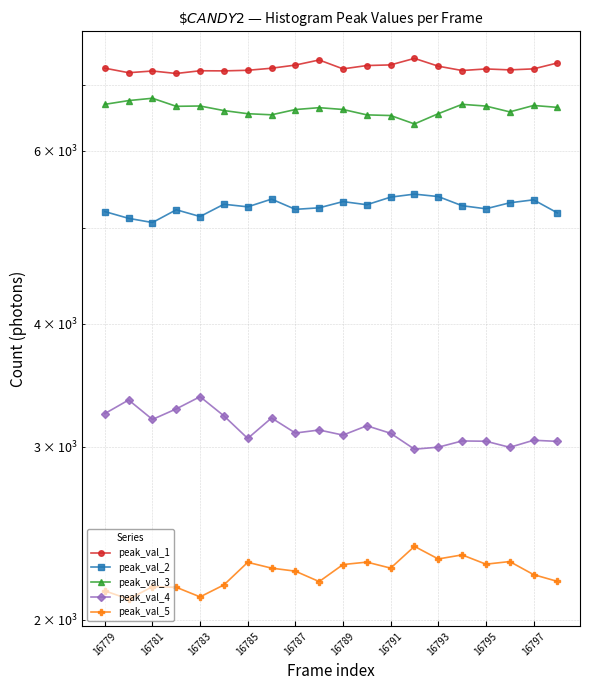

How many values in the peak_val_5 series are below 2257?

10